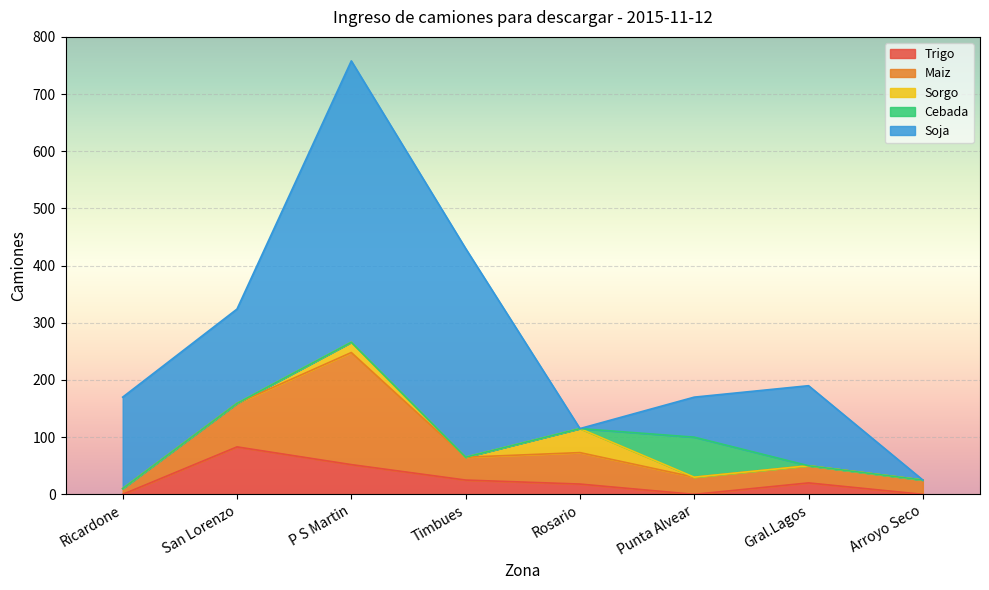

What are all the series names shown in the legend?

Trigo, Maiz, Sorgo, Cebada, Soja